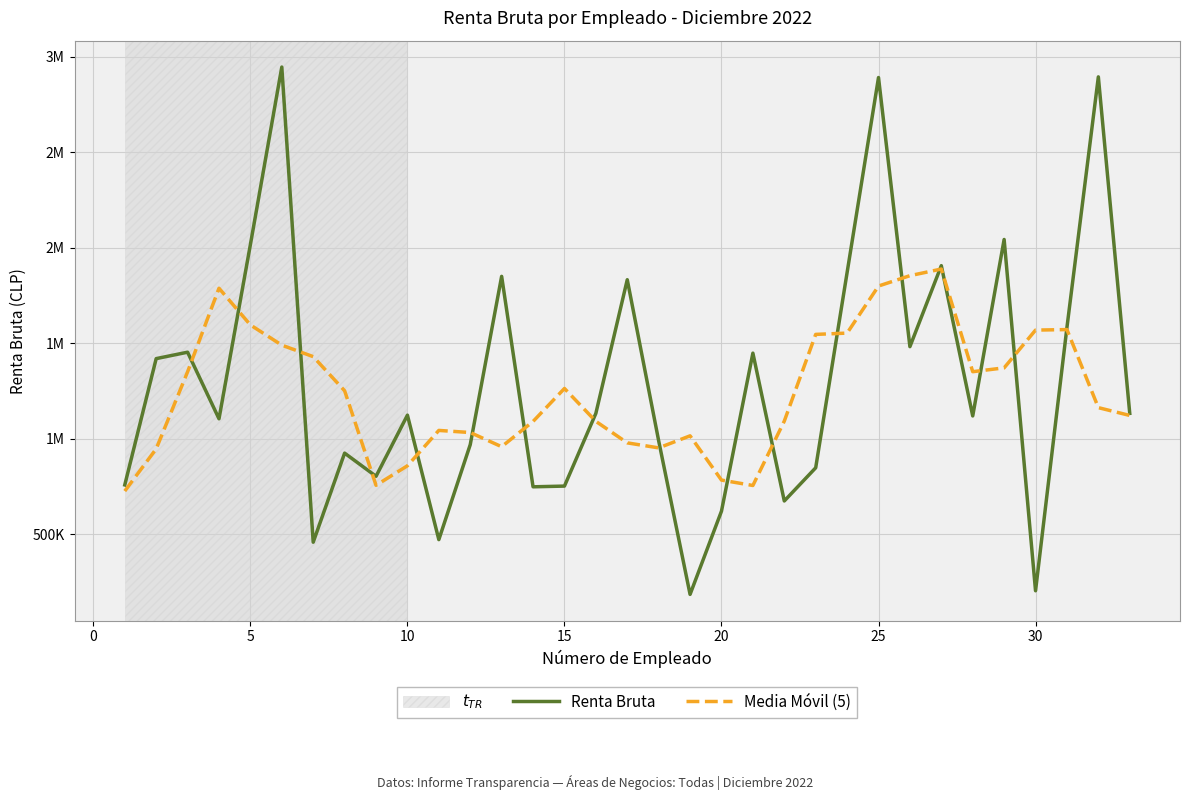

How many intersections are there between Renta Bruta and Media Móvil (5)?

18